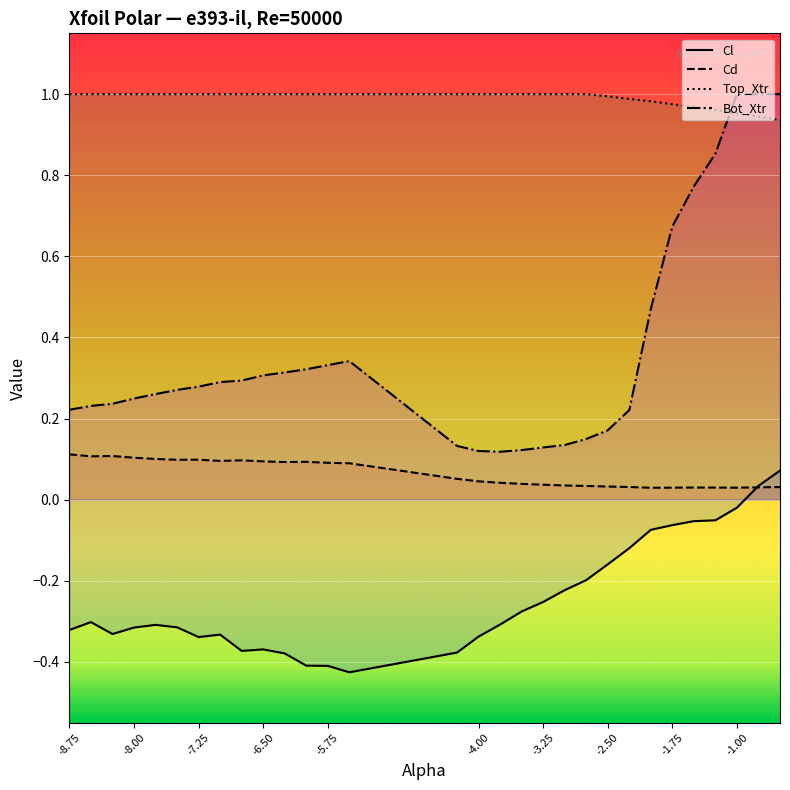

Is it true that Top_Xtr equals 1.5 at -7.25?

False